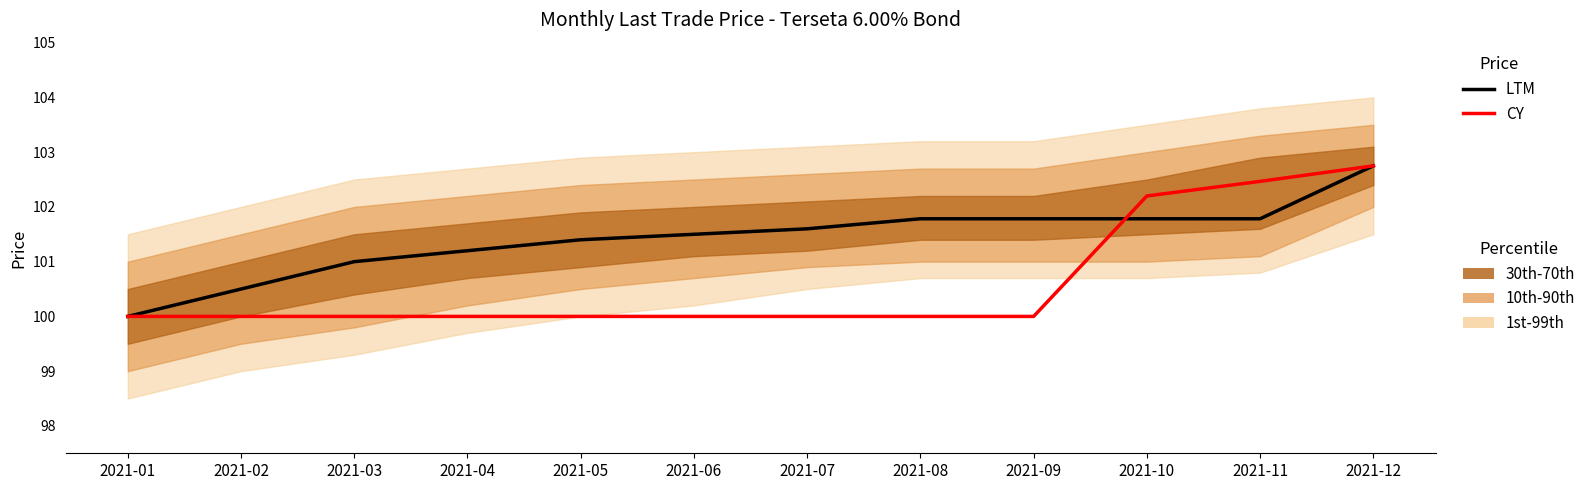

True or false: LTM has a value of 161.1 at 2021-09.

False